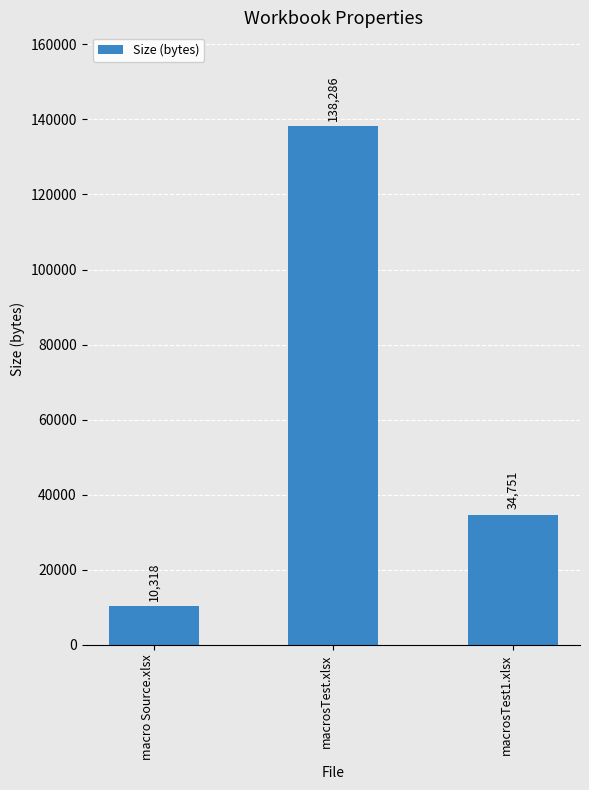

Rank the categories by value from highest to lowest.

macrosTest.xlsx, macrosTest1.xlsx, macro Source.xlsx